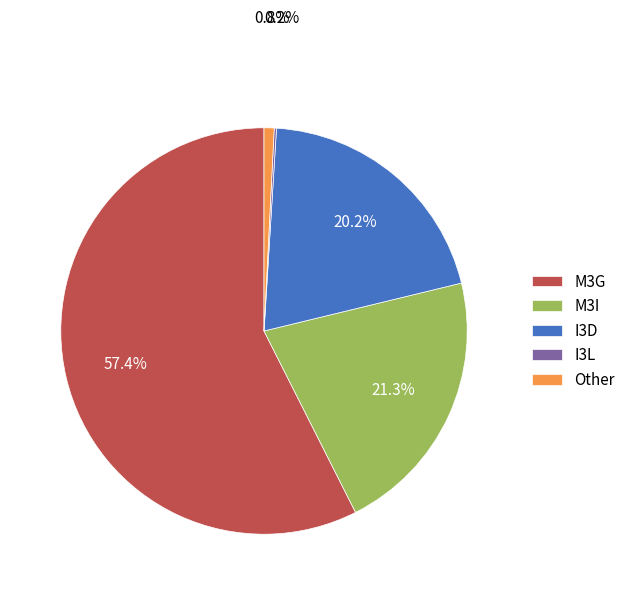

The M3G slice represents 57% of the pie. True or false?

True